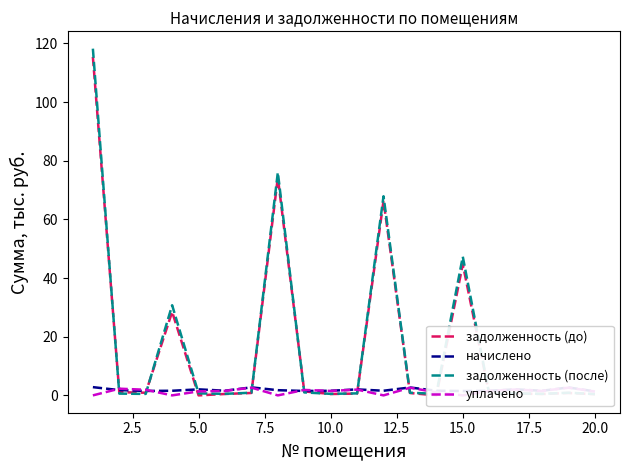

Is this an area chart (filled region under the line)?

No